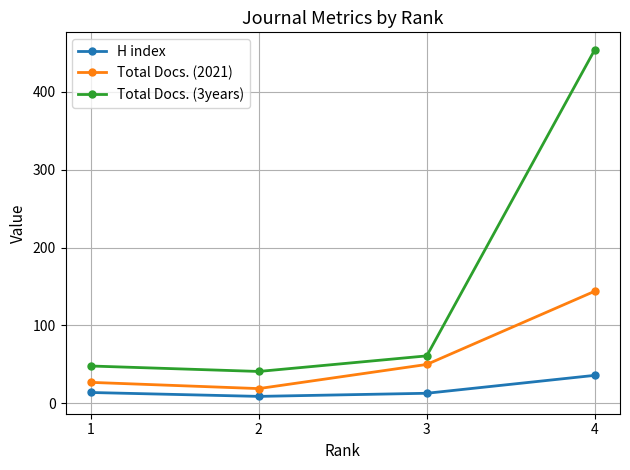

What is the minimum value shown in the chart?

9